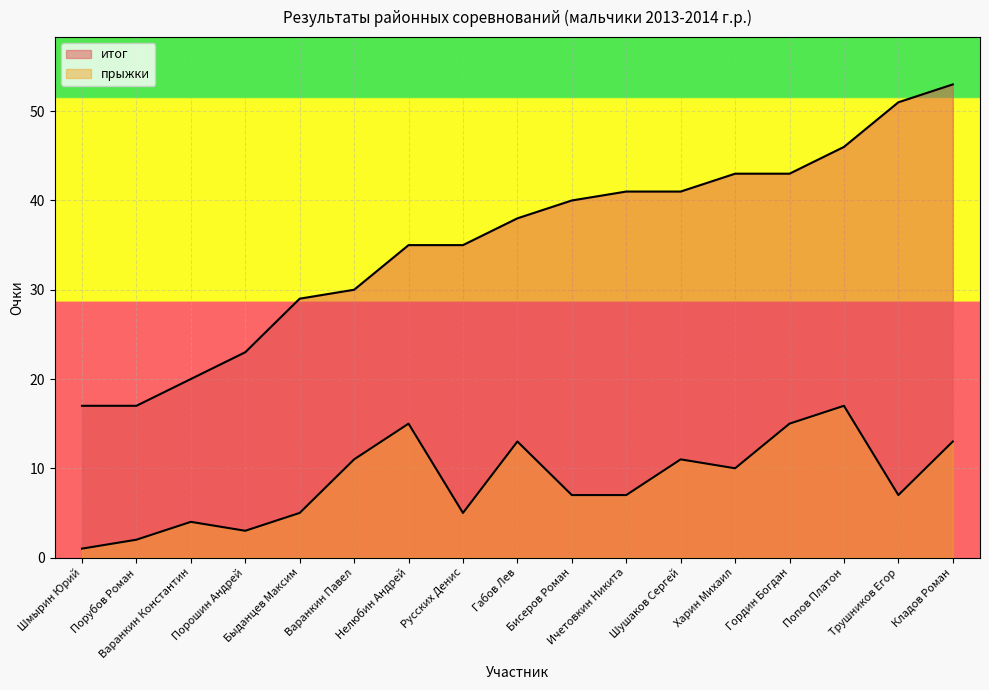

How many lines are shown in the chart?

2